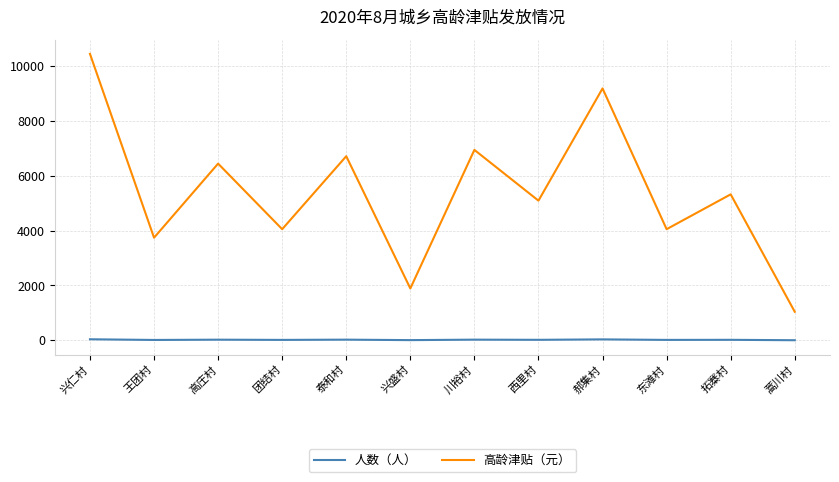

Does the chart have visible grid lines?

Yes